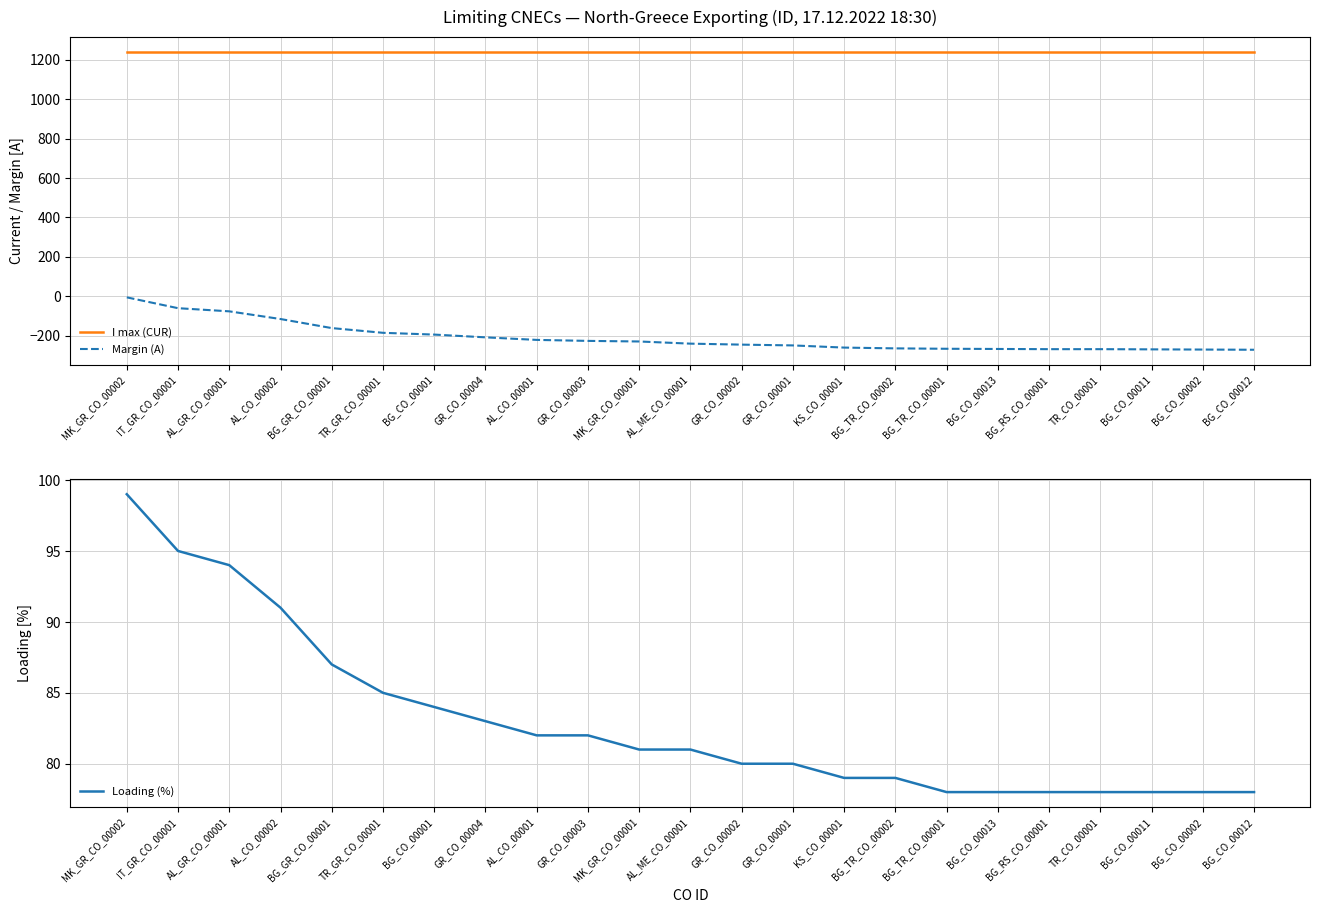

What is the sum of the I max (CUR) values at MK_GR_CO_00002 and BG_CO_00011?

2480